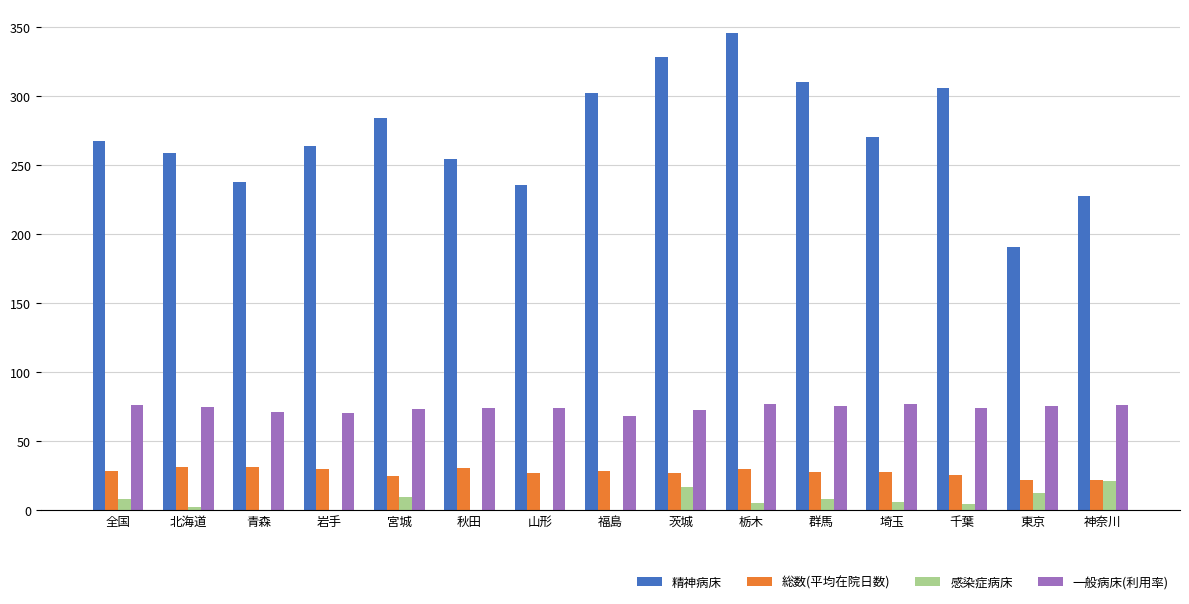

Is the value of 感染症病床 at 岩手 greater than the value of 精神病床 at 秋田?

No